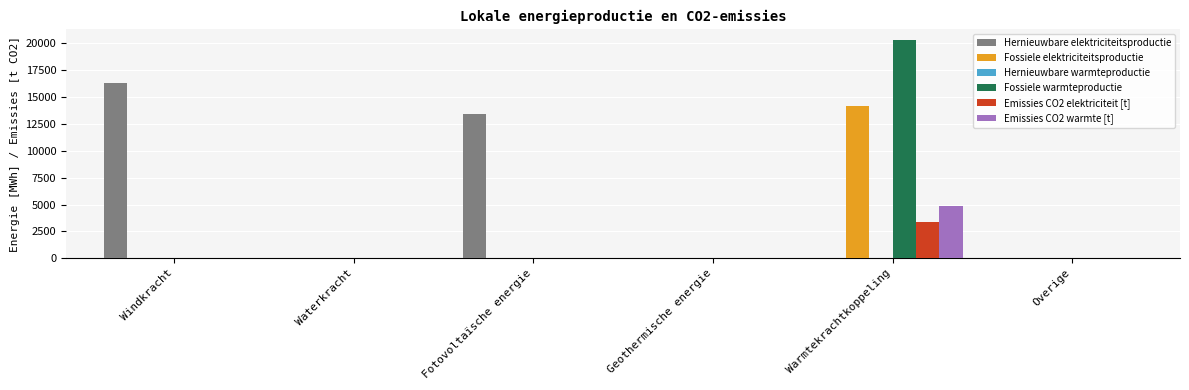

What is the sum of all Emissies CO2 warmte [t] values?

4820.8